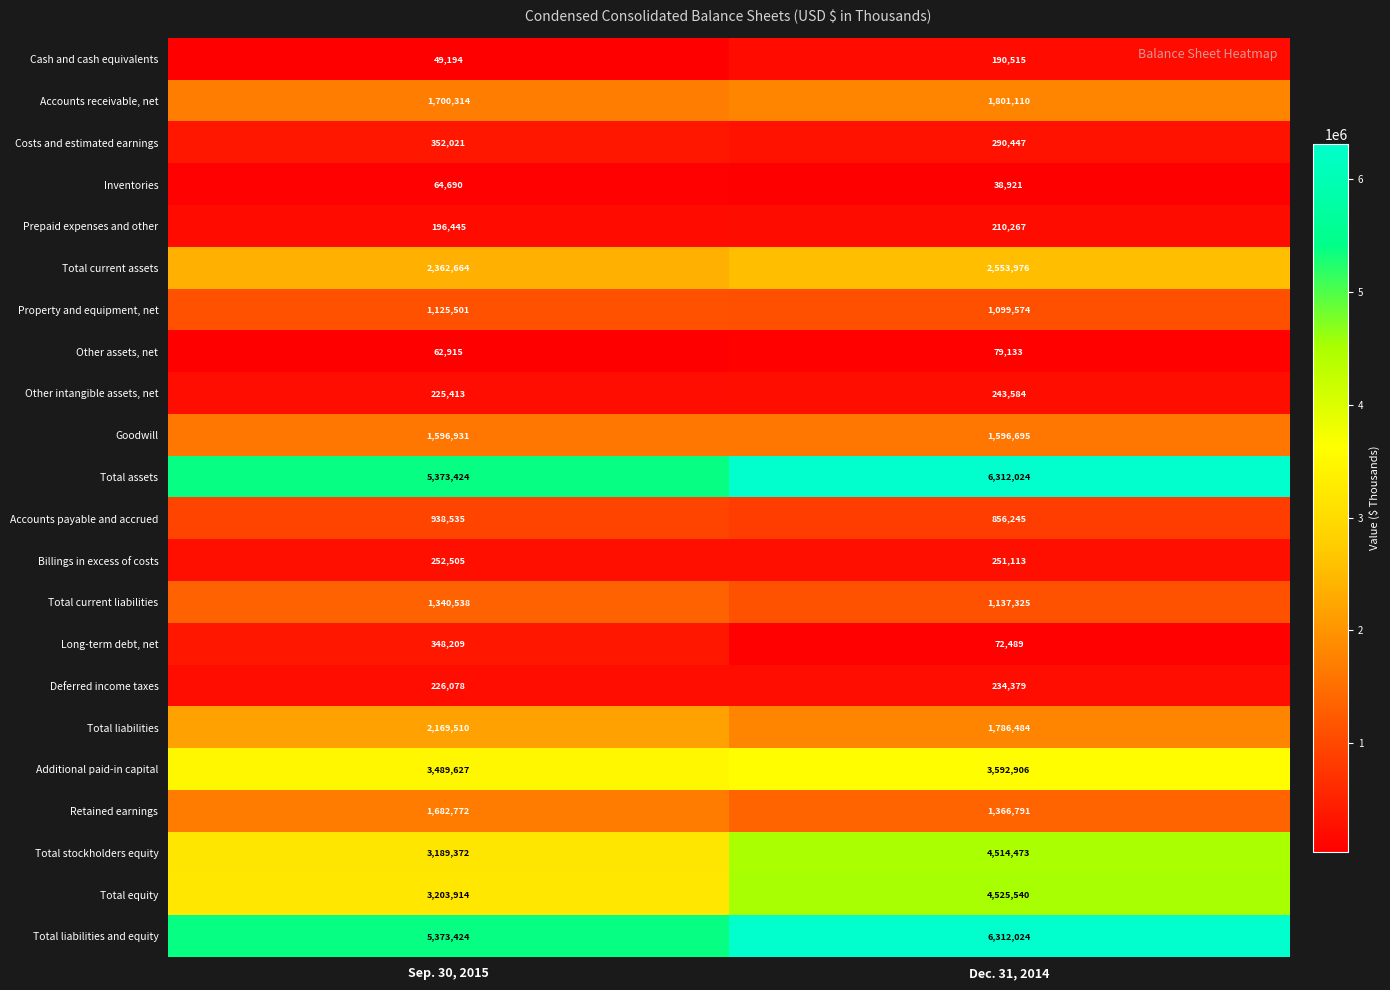

Which series has the largest range (max minus min)?

Total stockholders equity